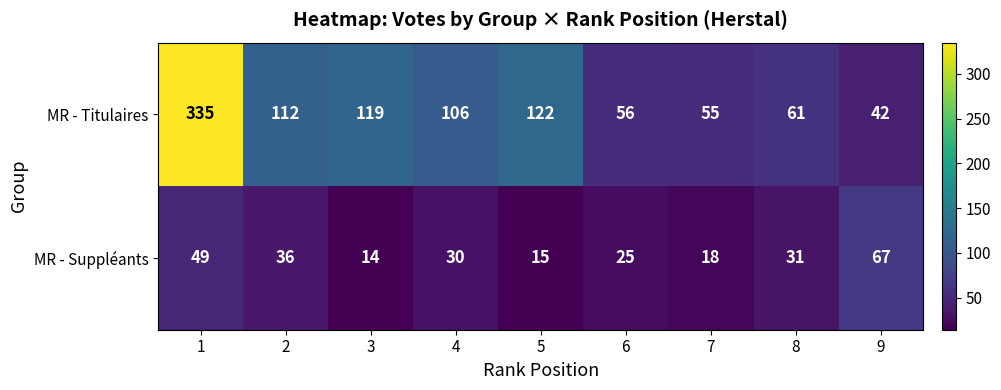

Reading left to right, extract all data points from this chart.

MR - Titulaires: 1=335	2=112	3=119	4=106	5=122	6=56	7=55	8=61	9=42
MR - Suppléants: 1=49	2=36	3=14	4=30	5=15	6=25	7=18	8=31	9=67